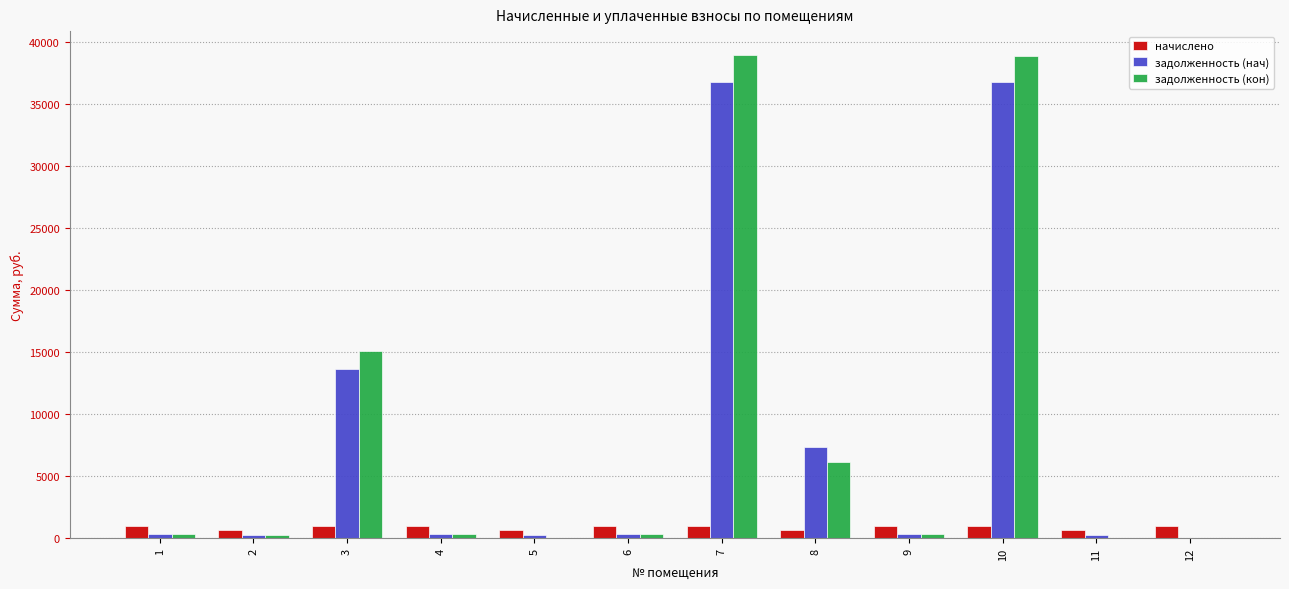

How many groups of bars are there?

12